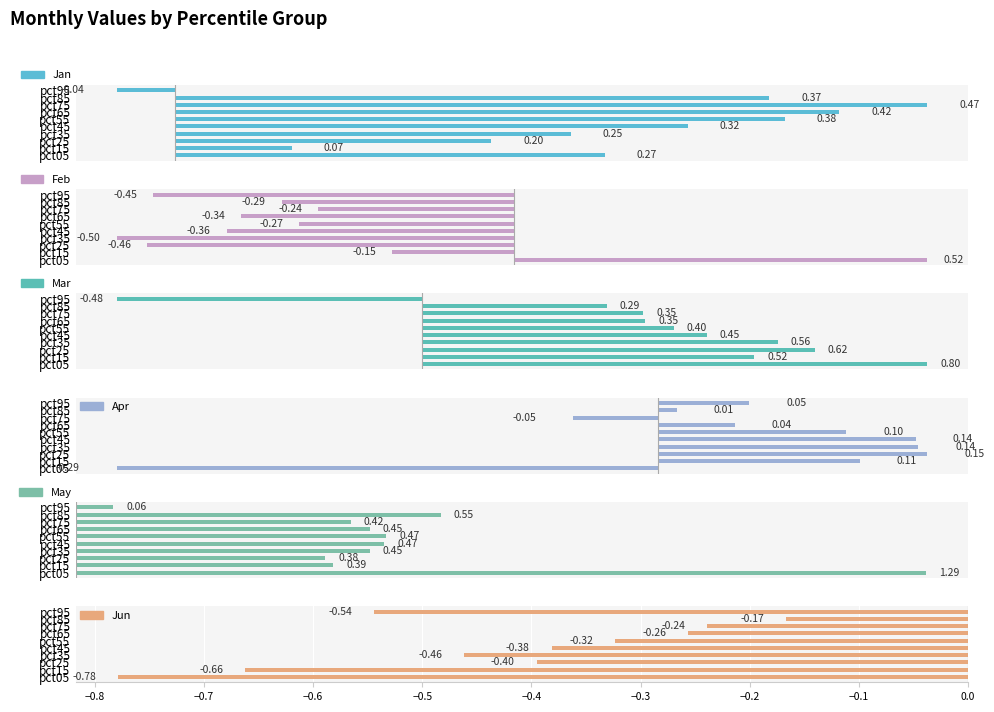

Is it true that Jun equals -0.5 at pct05?

False